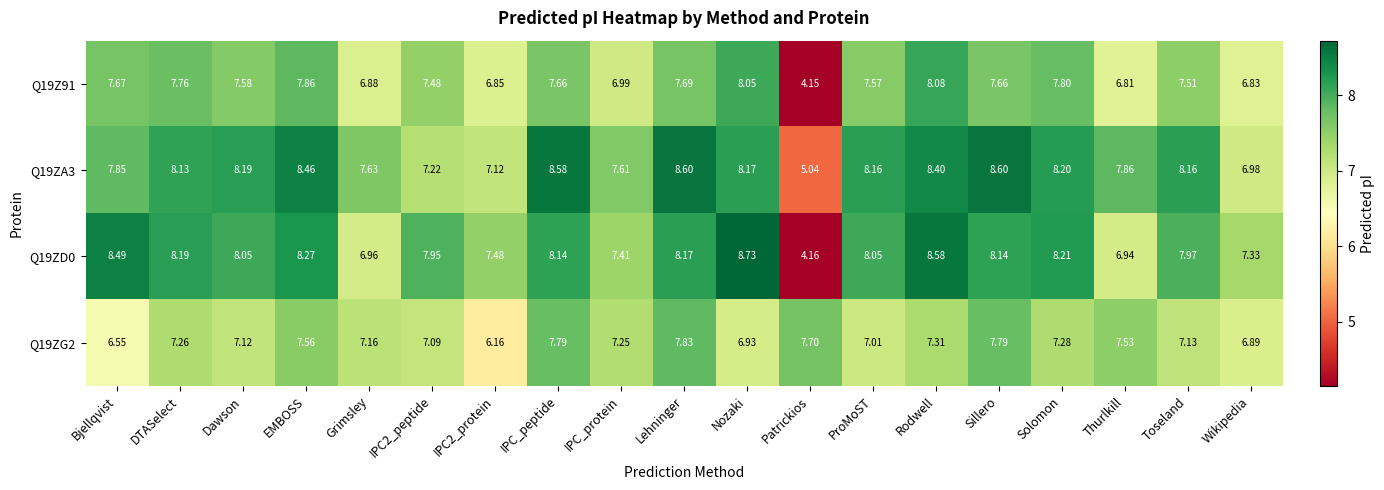

Is the value of Q19ZA3 at Dawson greater than the value of Q19Z91 at Dawson?

Yes